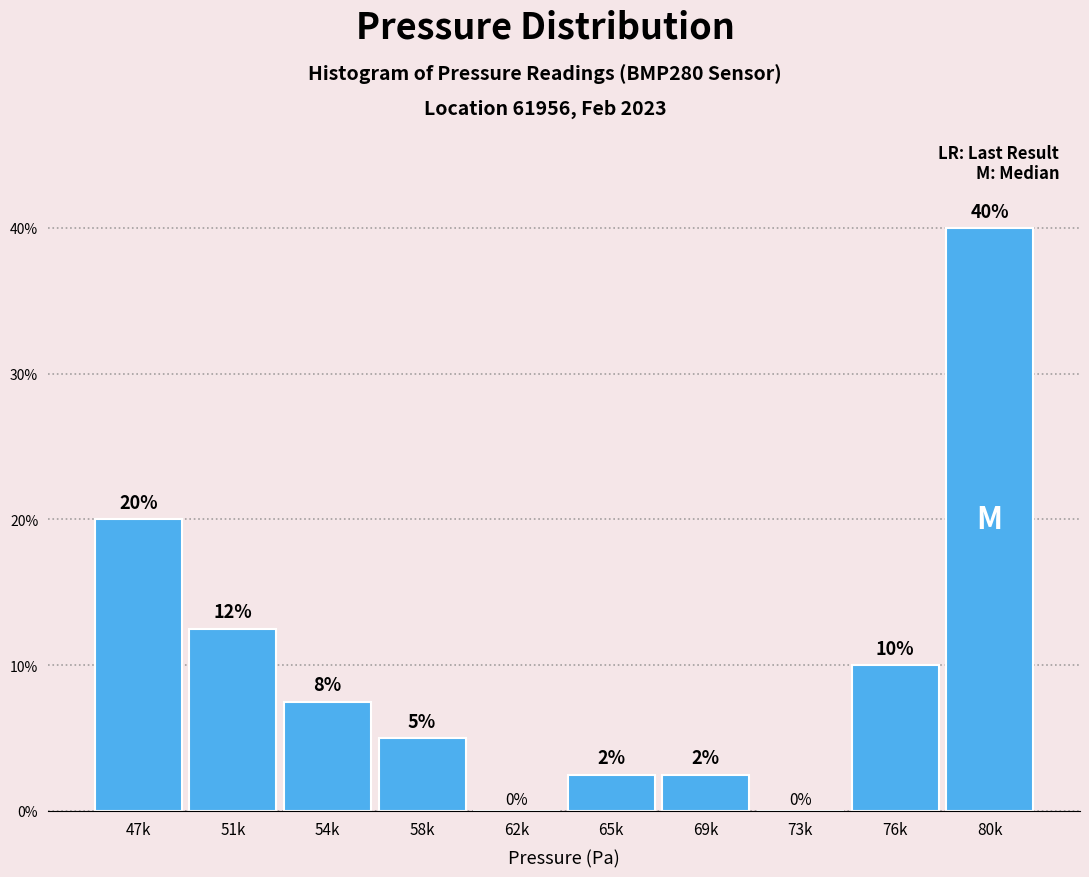

What is the change in value from 58k to 73k?

-5.0